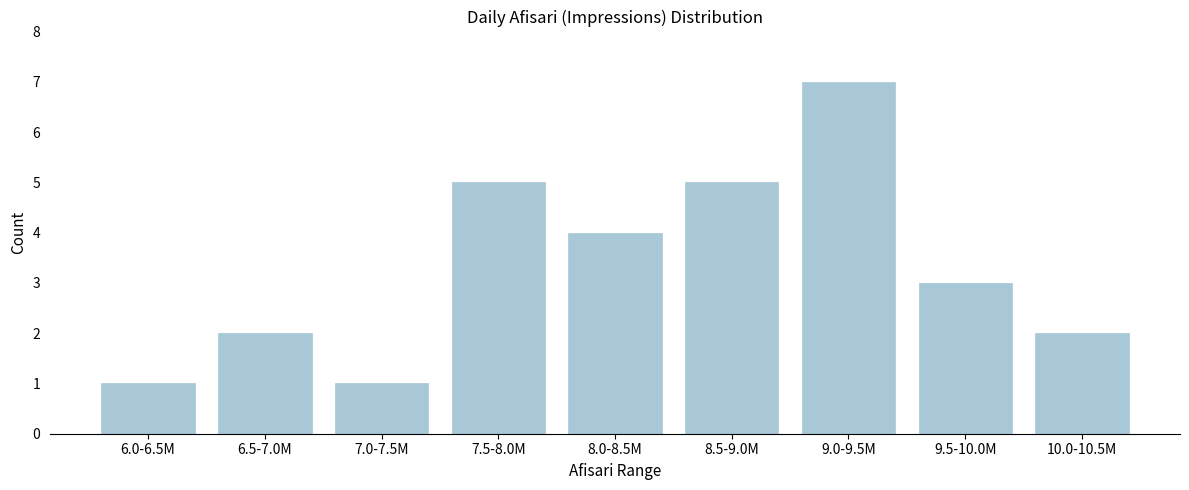

Reading left to right, extract all data points from this chart.

1	2	1	5	4	5	7	3	2